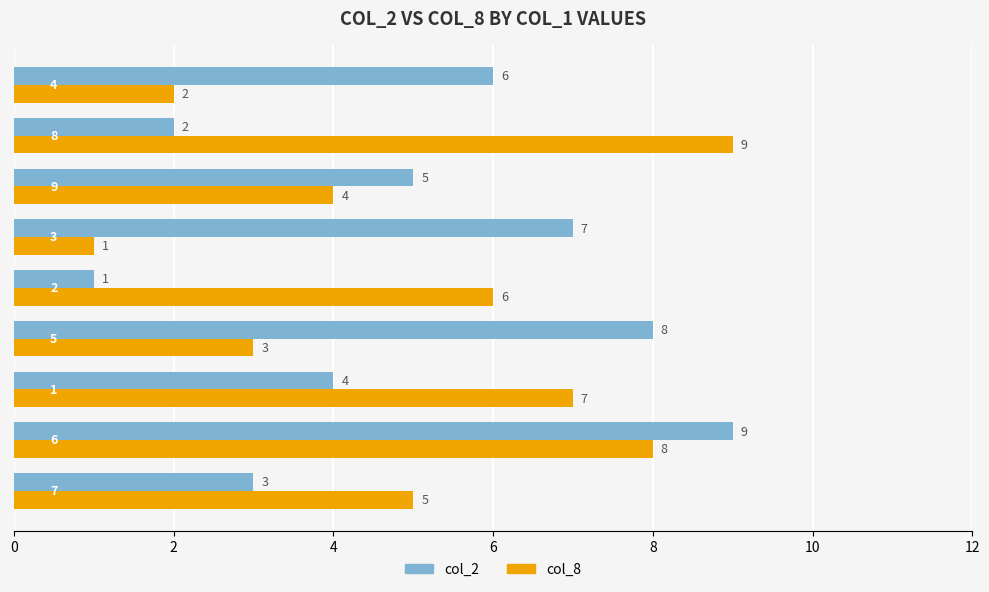

Count the col_2 values in the range 3 to 7.

5